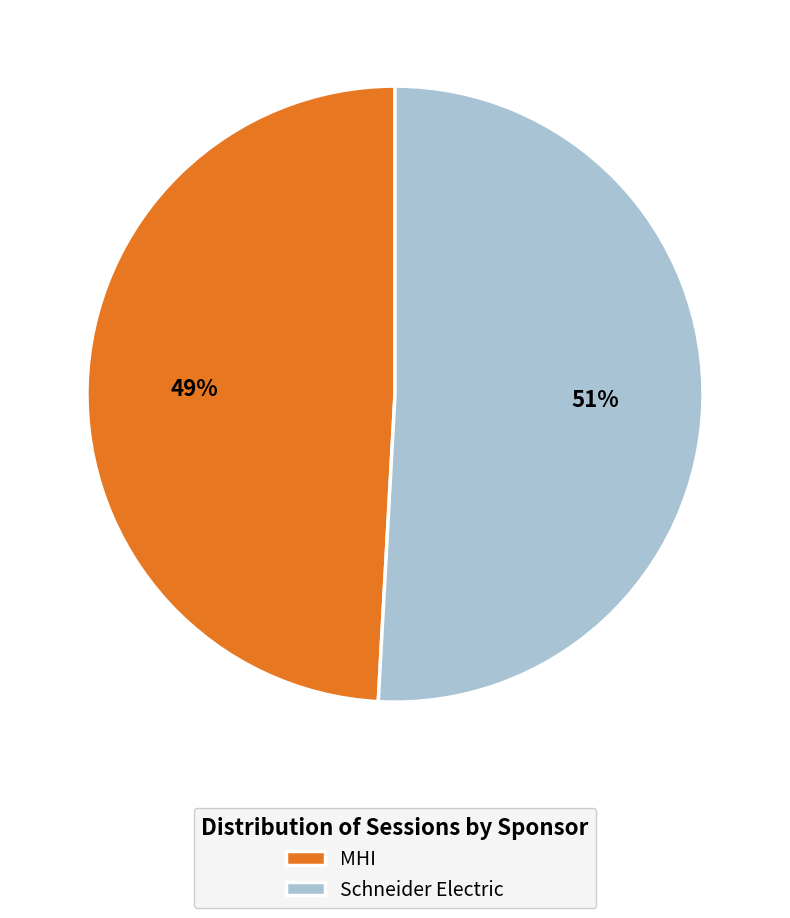

Which has a higher value, Schneider Electric or MHI?

Schneider Electric